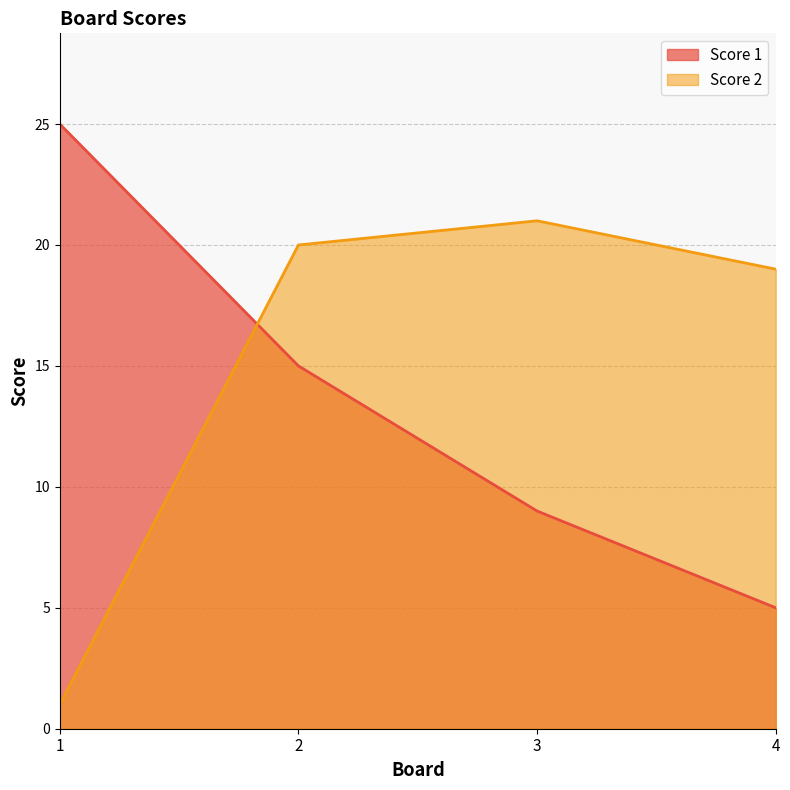

What is the difference between the maximum and second lowest values in the Score 2 series?

2